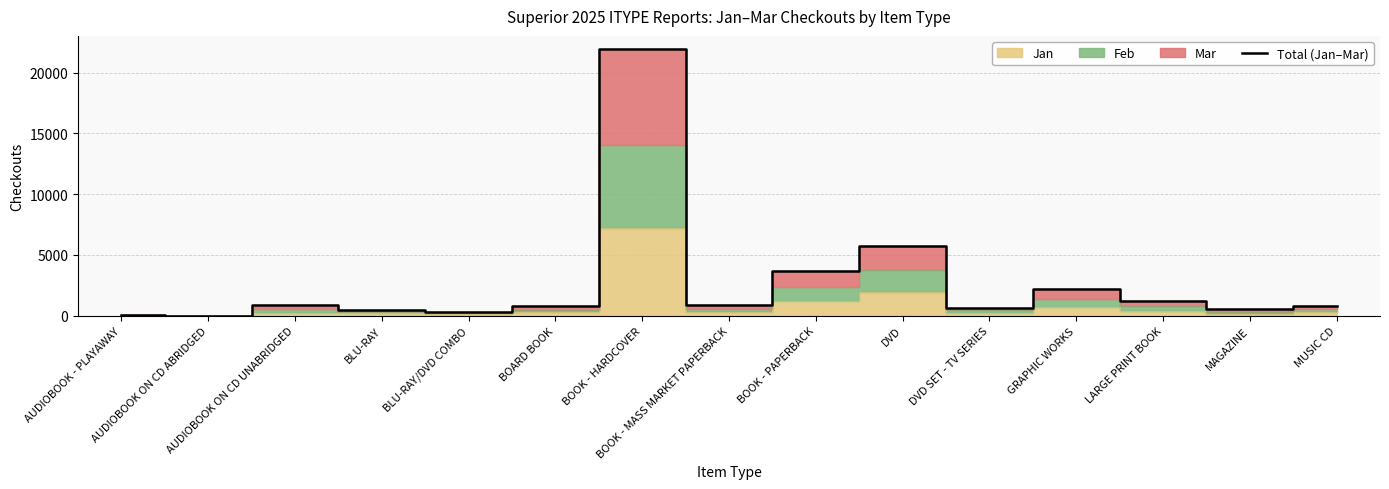

True or false: there are more than 2 points higher than both neighbors.

True